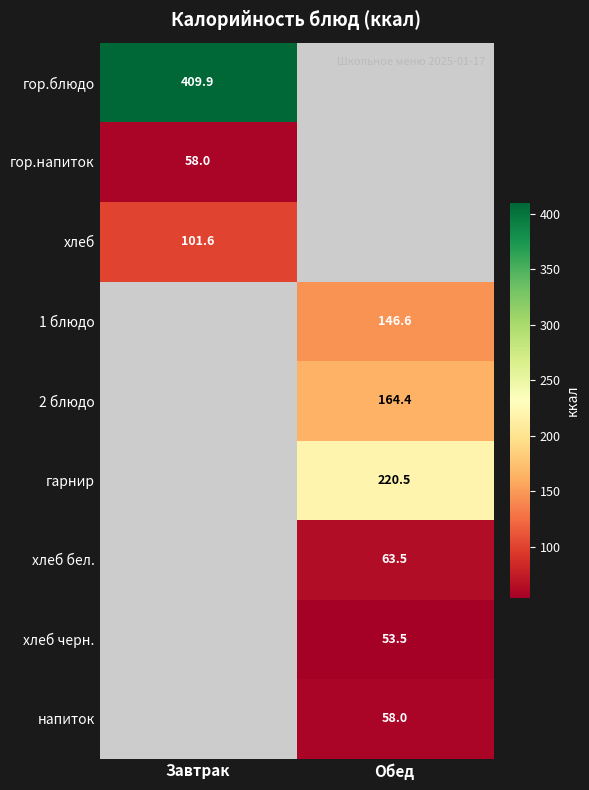

What is the minimum value shown in the chart?

53.5